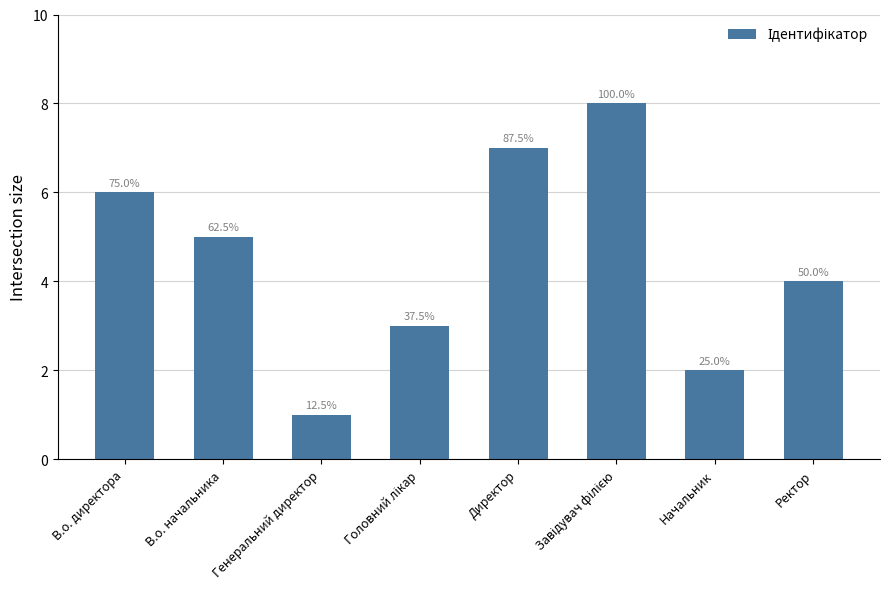

How many bars are there in total?

8